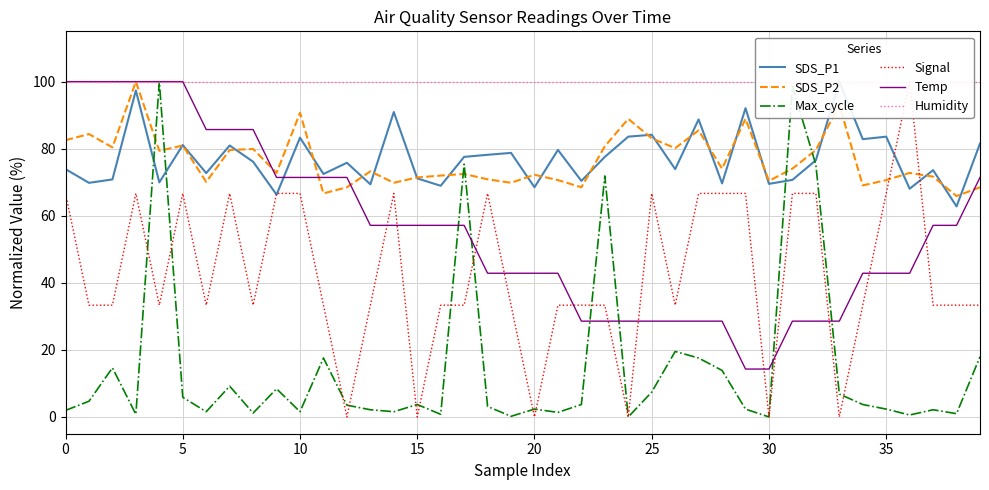

What is the average value of the SDS_P2 series?

76.6